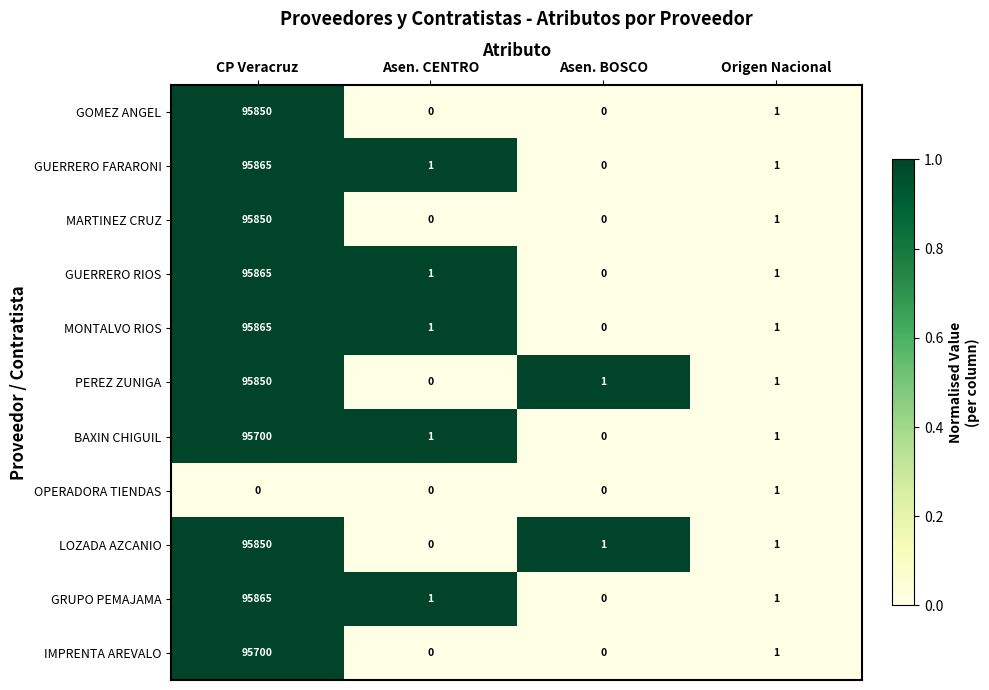

At which category is the sum across all series the highest?

CP Veracruz